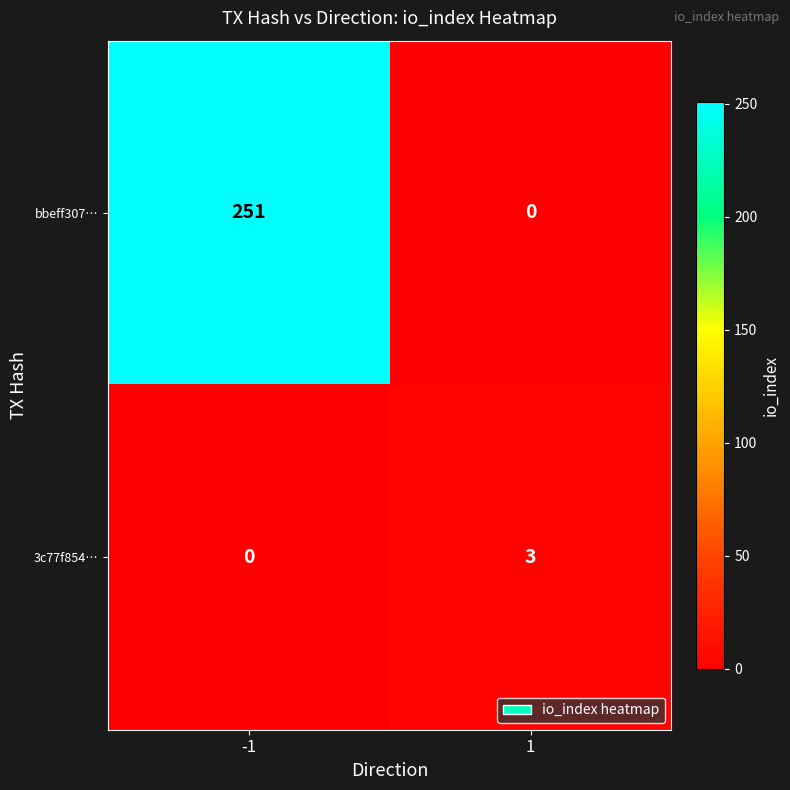

What is the greatest value displayed?

251